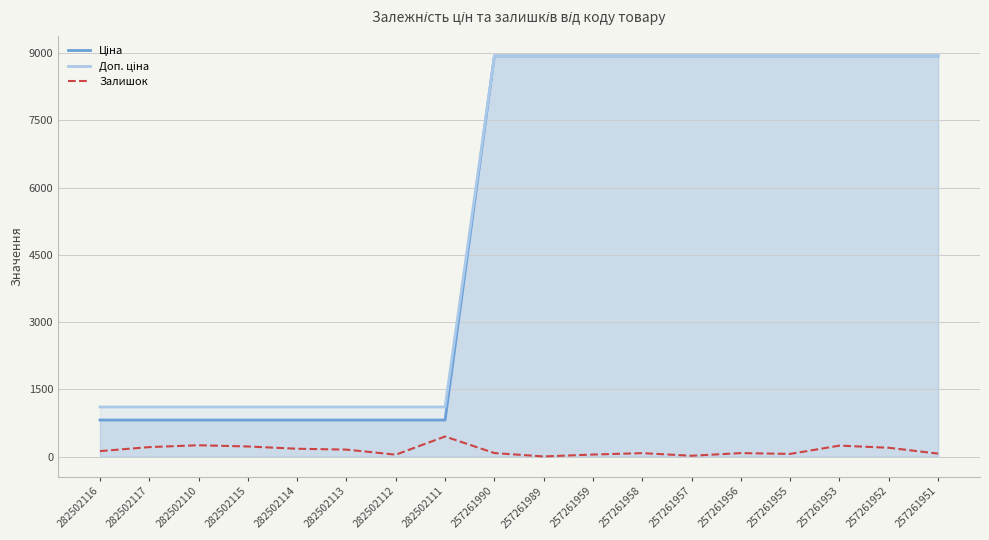

What is the average value of the Ціна series?

5327.2